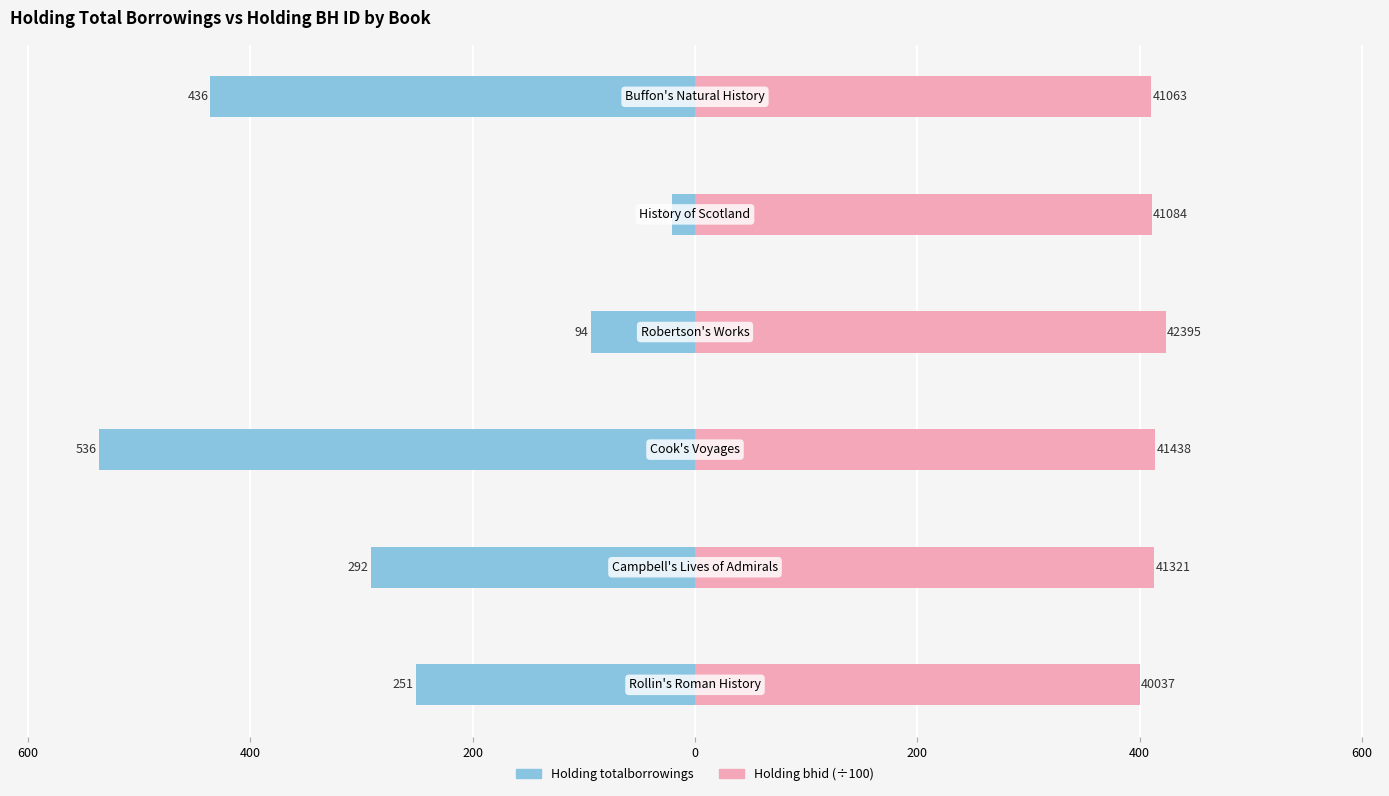

True or false: Holding bhid (÷100) has a value of 414.4 at 400.

True